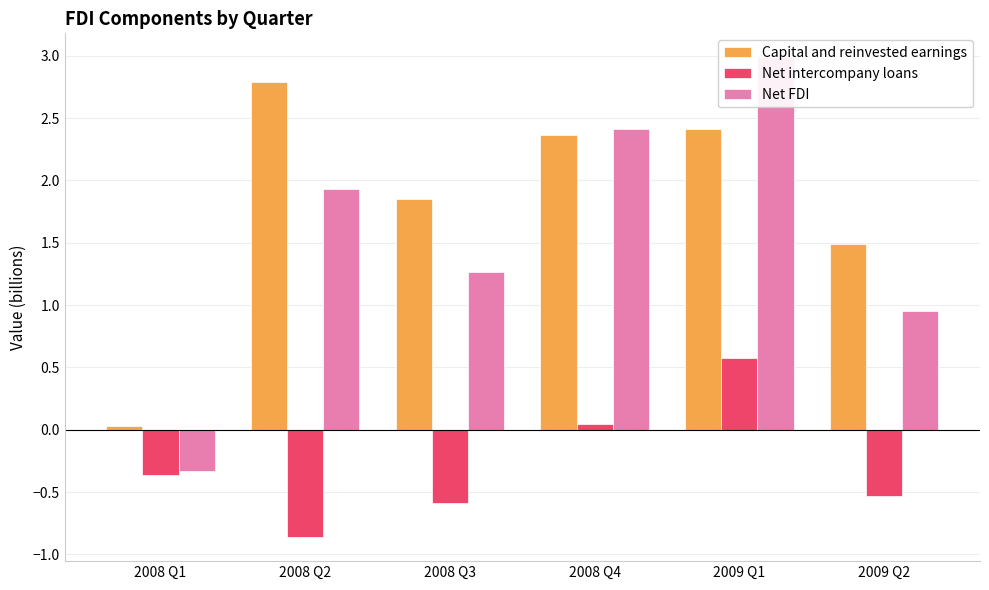

At which label is Net FDI closest to 1?

2009 Q2